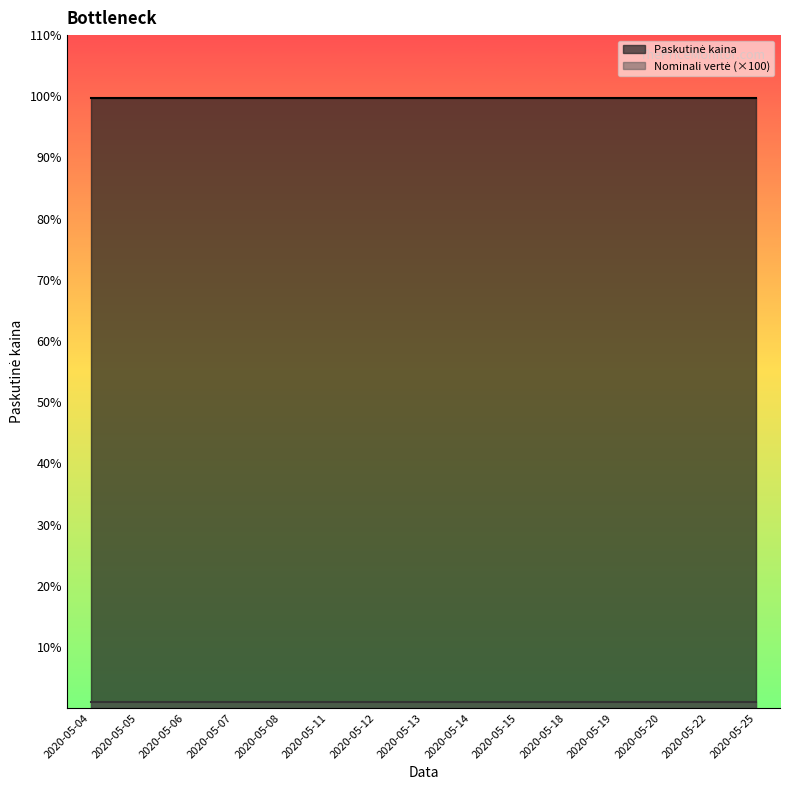

What are all the series names shown in the legend?

Paskutinė kaina, Nominali vertė